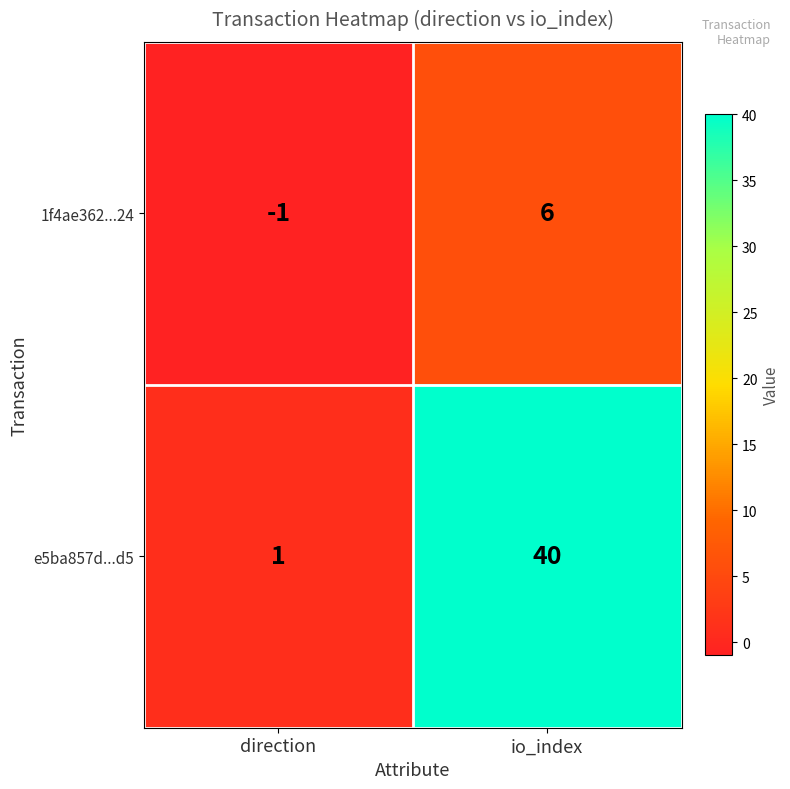

Reading left to right, what are all the values shown in this chart?

1f4ae362...24: direction=-1	io_index=6
e5ba857d...d5: direction=1	io_index=40